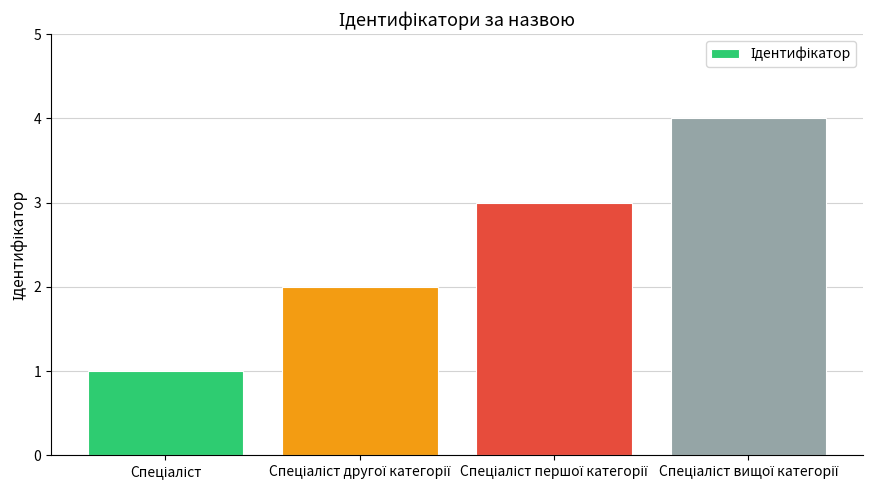

How many series are shown in this chart?

1